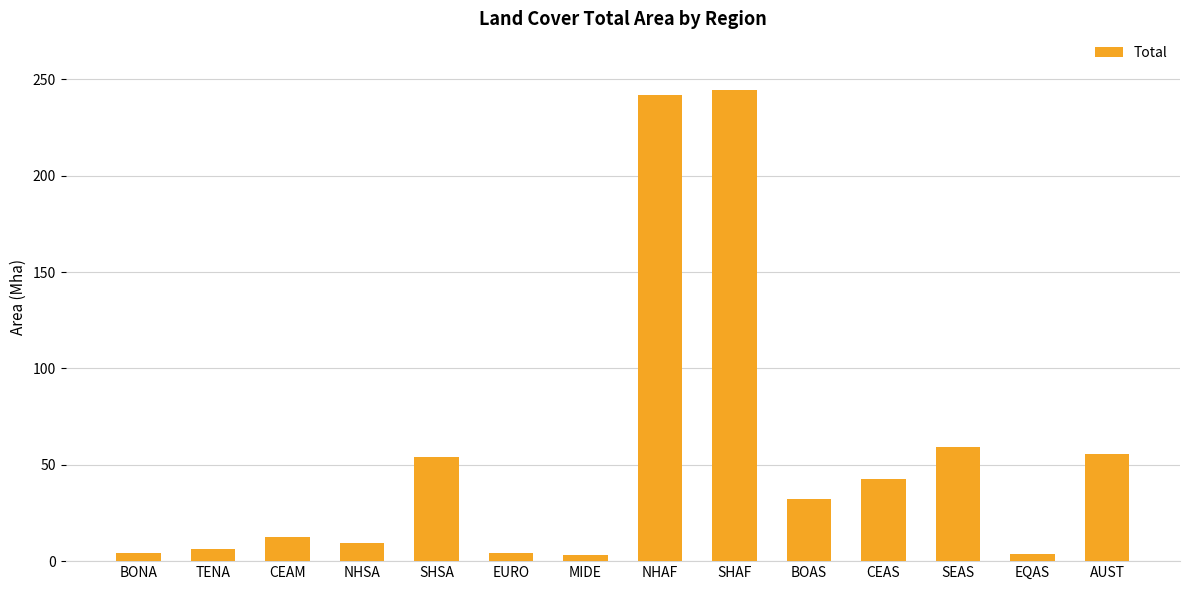

What is the value of the 4th bar from the left?

9.4